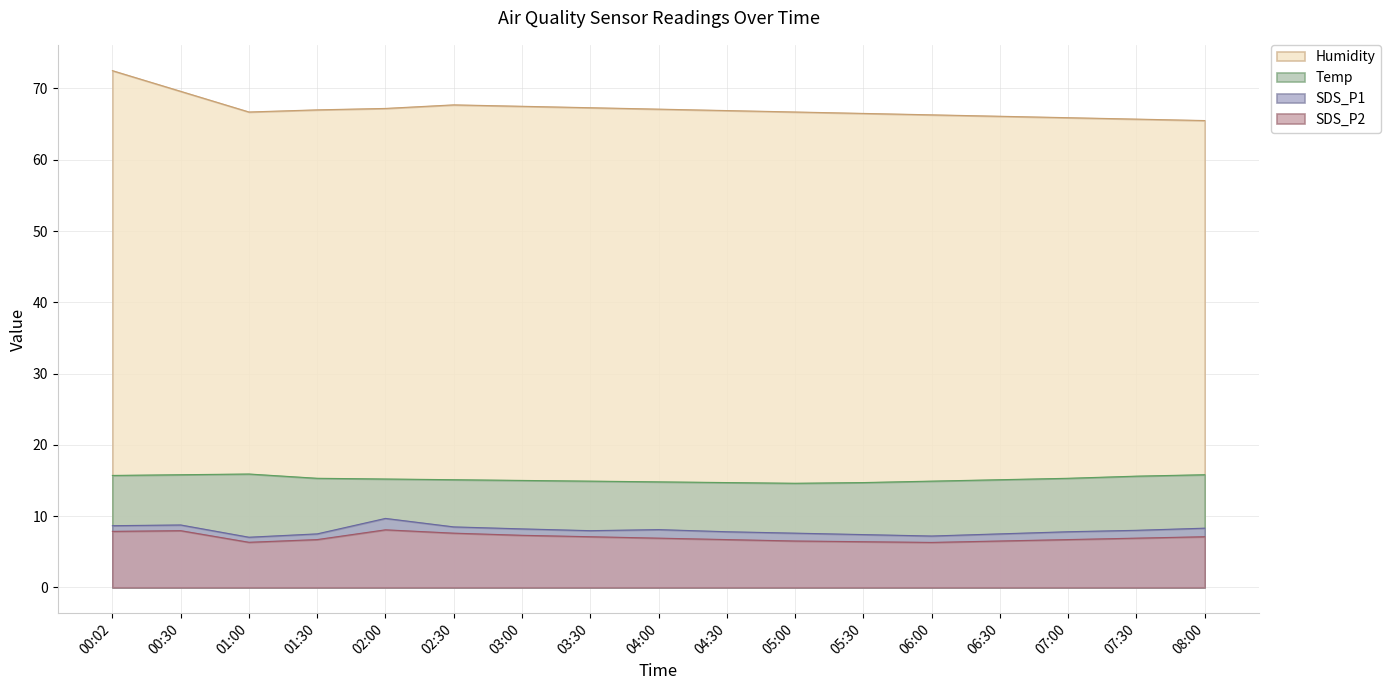

What is the approximate value of Humidity at 08:00?

65.5